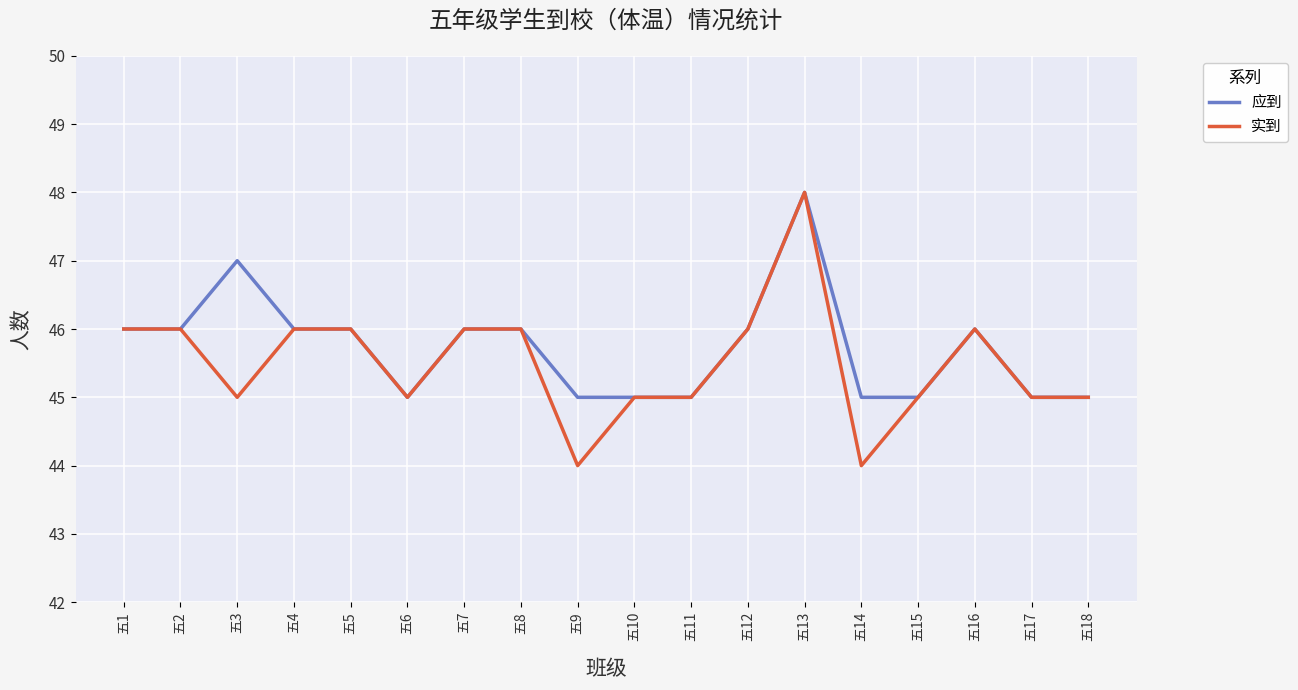

At which label does 实到 reach its peak?

五13